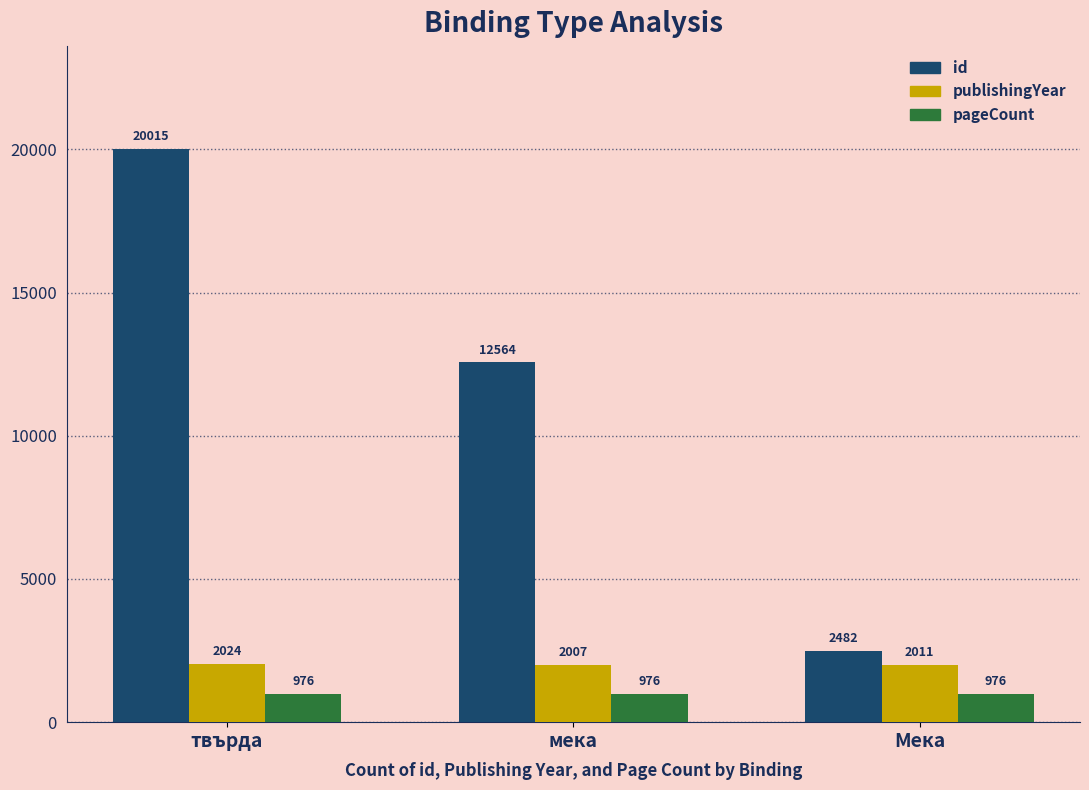

Which series has the largest total across all categories?

id